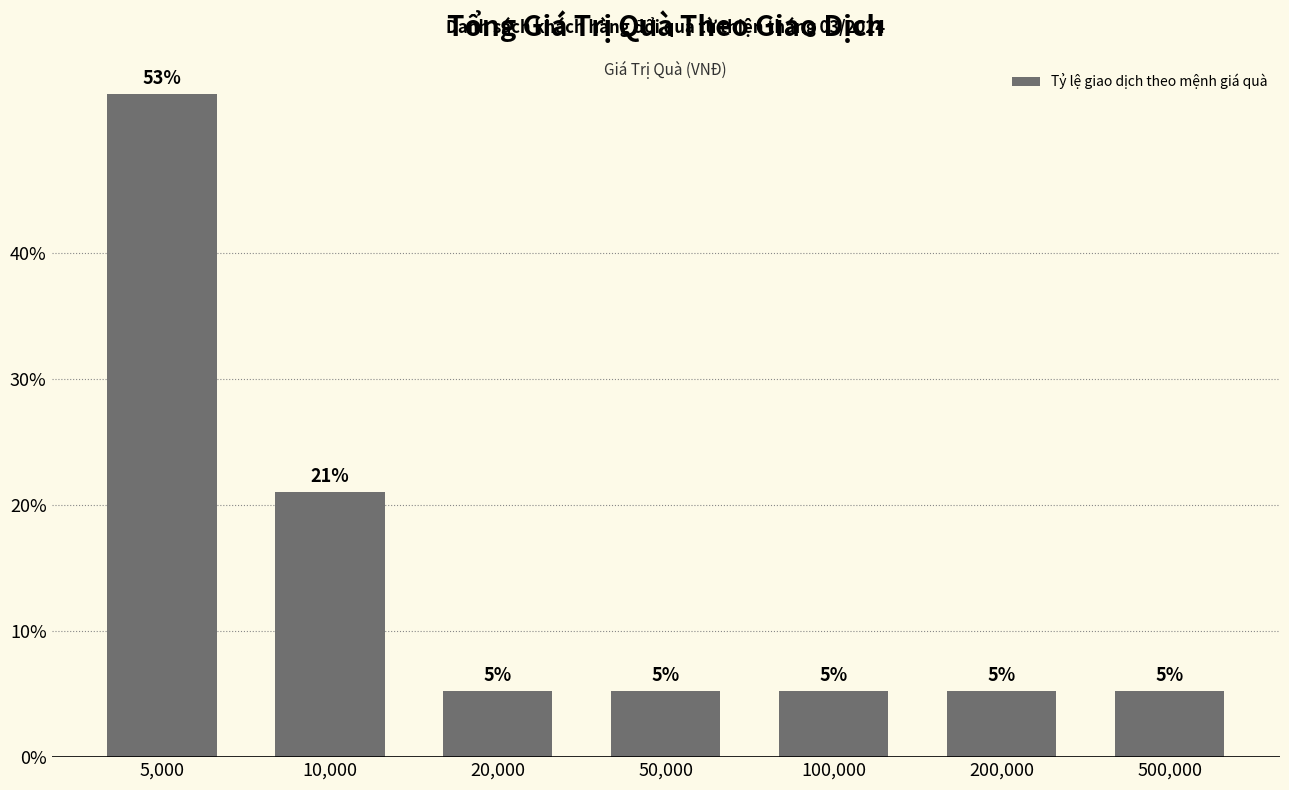

List the labels in order of value, smallest first.

20,000, 50,000, 100,000, 200,000, 500,000, 10,000, 5,000